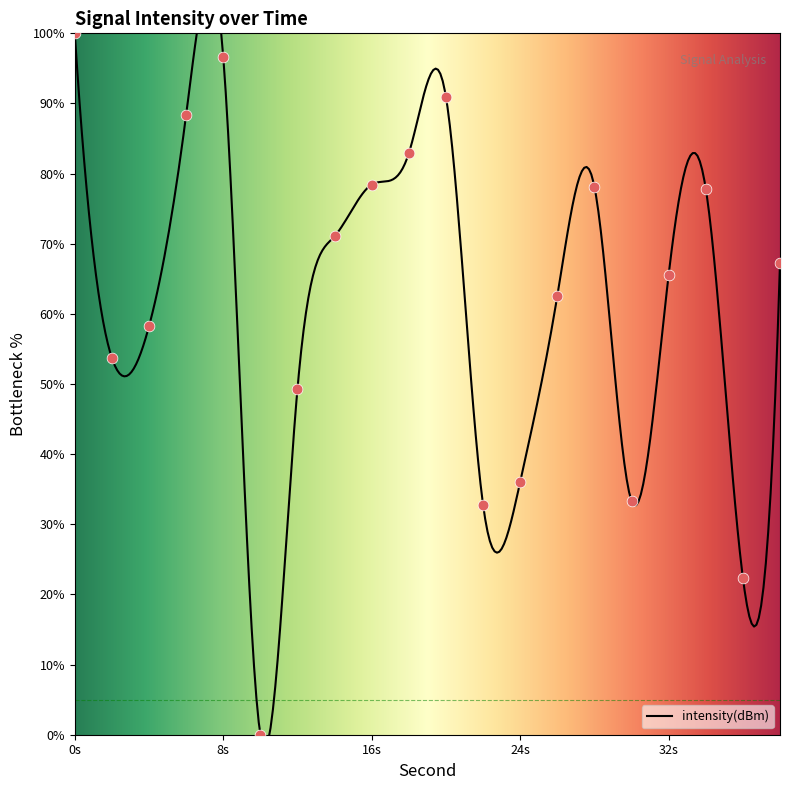

Between 14 and 6, which is larger?

6